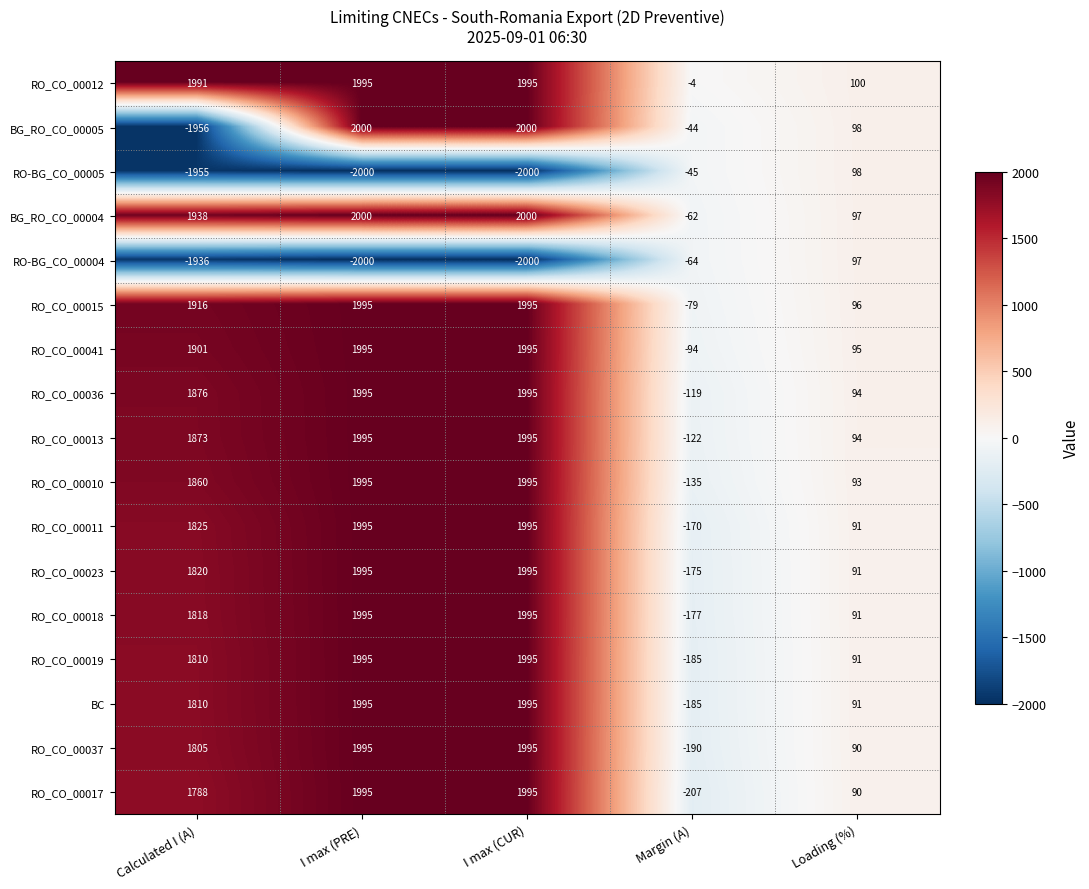

The value of RO_CO_00012 at Calculated I (A) is 3172. True or false?

False